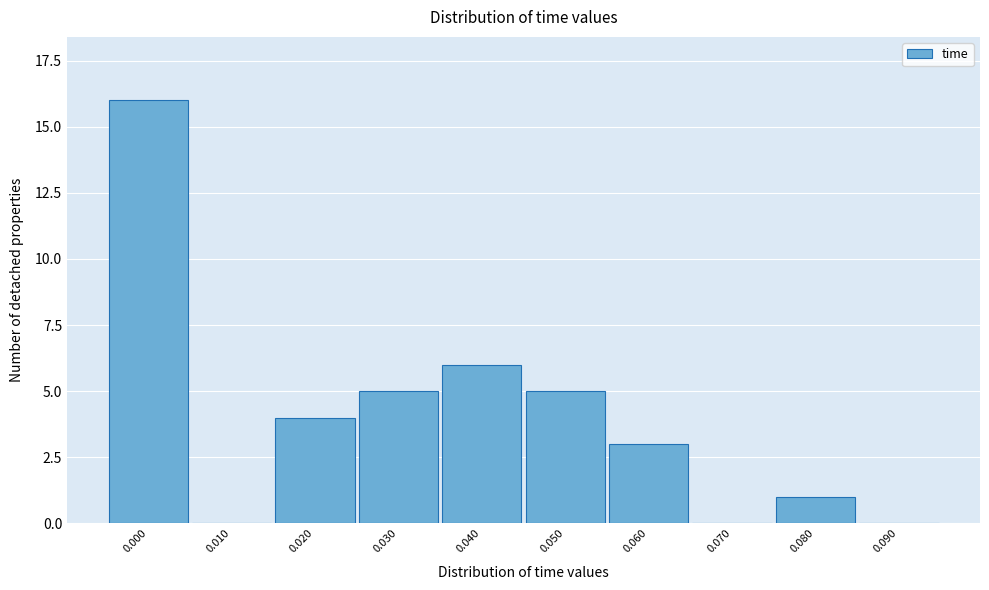

What is the greatest value displayed?

16